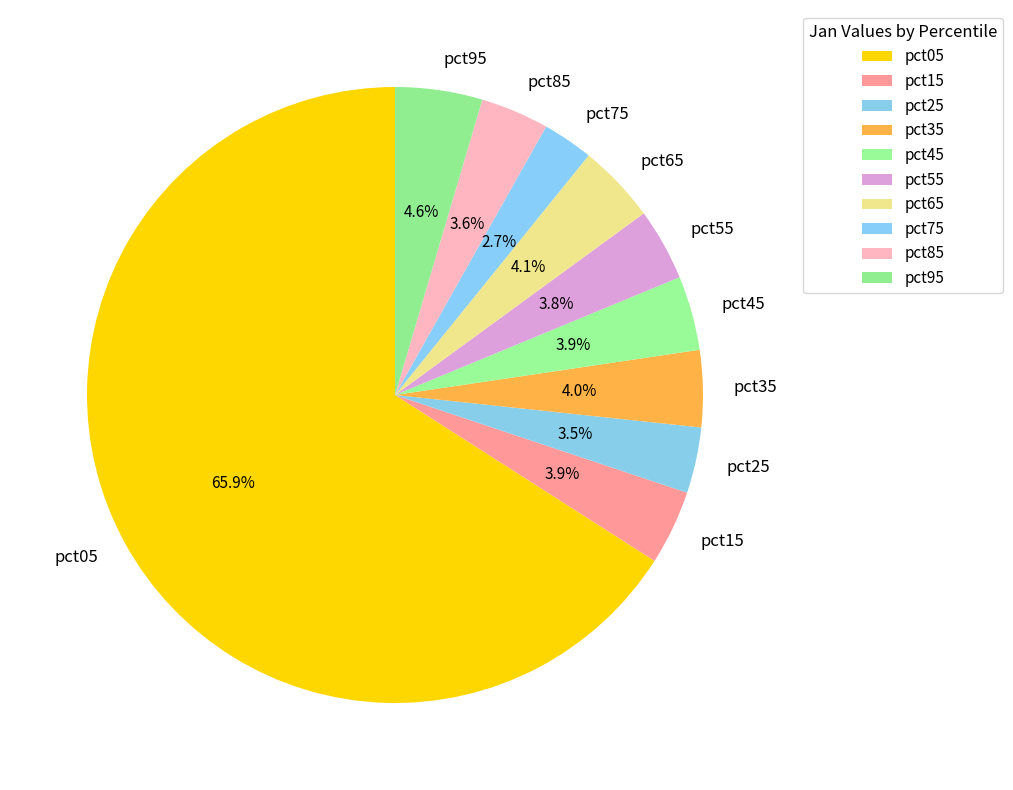

Is it true that pct05 is 56% of the pie?

False